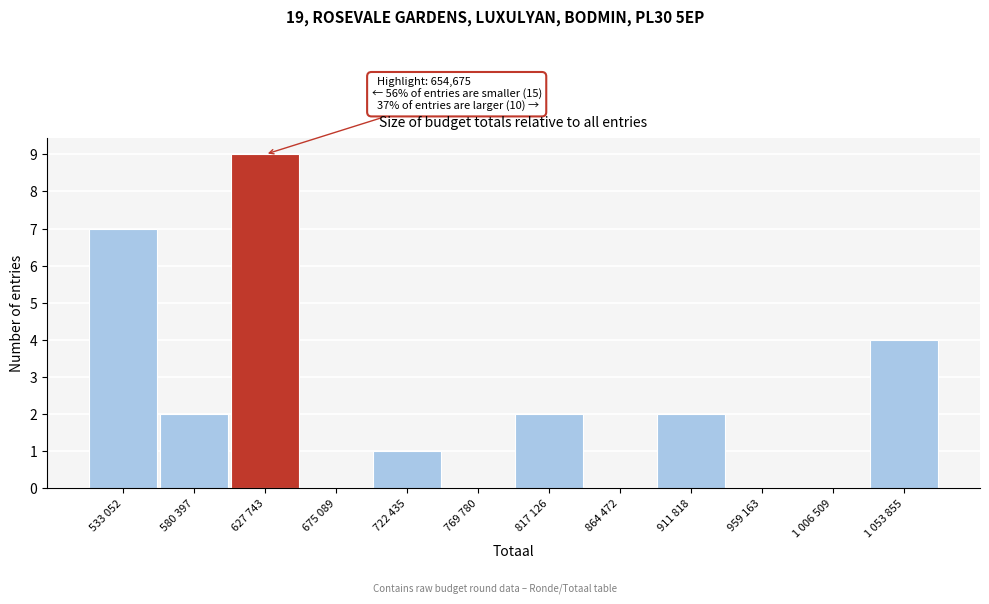

Reading left to right, what are all the values shown in this chart?

533 052=7	580 397=2	627 743=9	675 089=0	722 435=1	769 780=0	817 126=2	864 472=0	911 818=2	959 163=0	1 006 509=0	1 053 855=4